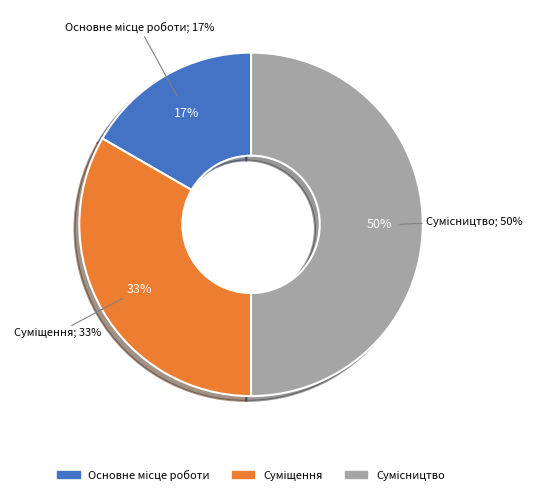

Is there a majority slice in this chart?

No